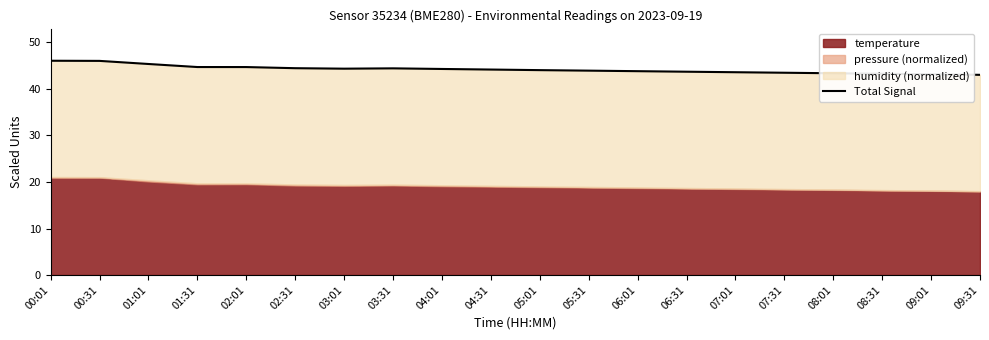

How many data points are above 44?

11